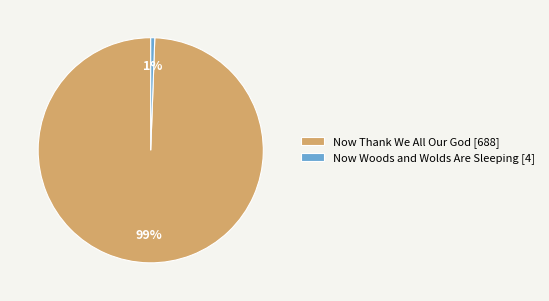

What is the smallest slice in the pie chart?

Now Woods and Wolds Are Sleeping